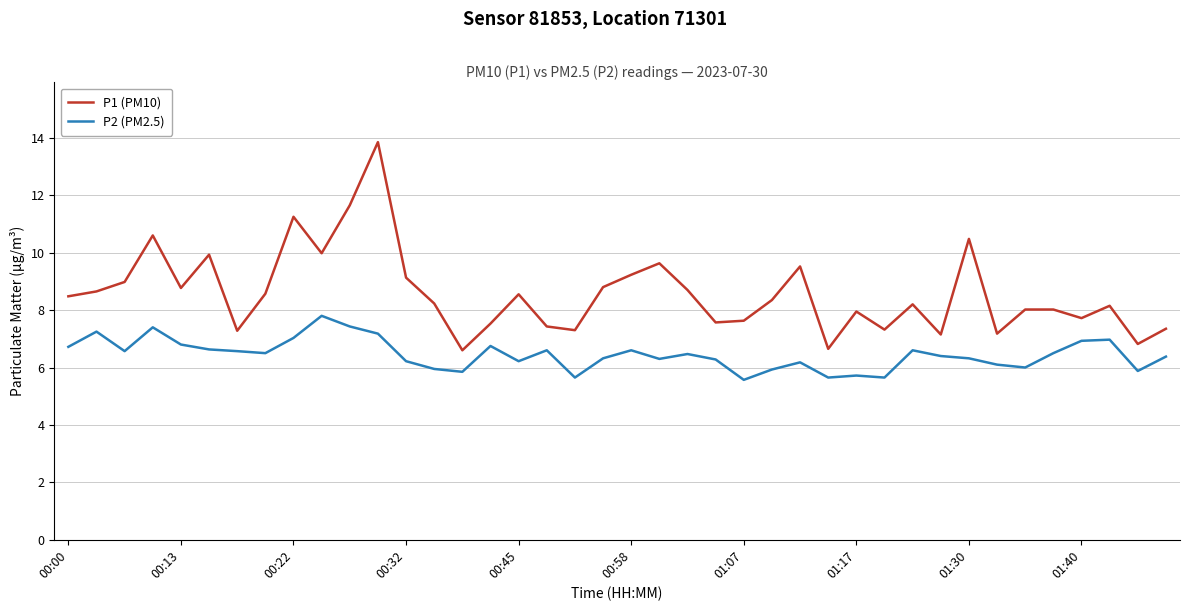

Which series has the widest spread of values?

P1 (PM10)